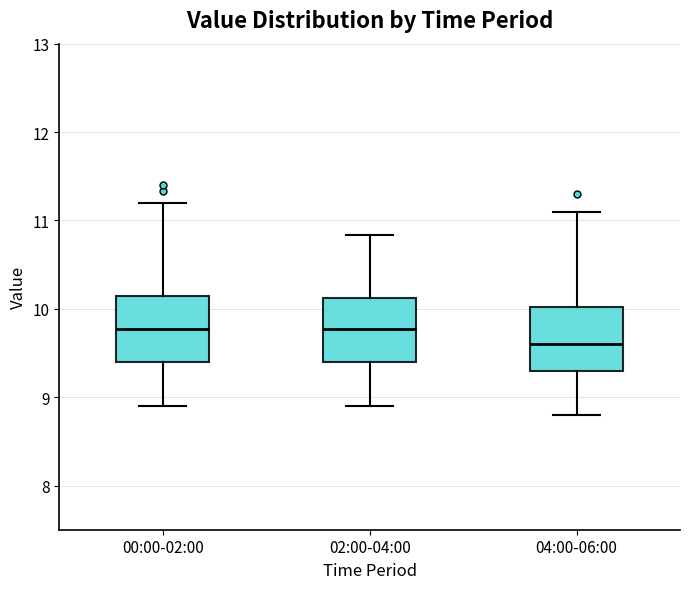

Reading left to right, read every box against the y-axis: the position of its median line, the range the box covers, and the ends of its whiskers. The values are not printed on the chart, so give them approximately, as read against the axis.

00:00-02:00: median 9.8, box 9.4 to 10.2, whiskers 8.9 to 11.2
02:00-04:00: median 9.8, box 9.4 to 10.1, whiskers 8.9 to 10.8
04:00-06:00: median 9.6, box 9.3 to 10.0, whiskers 8.8 to 11.1